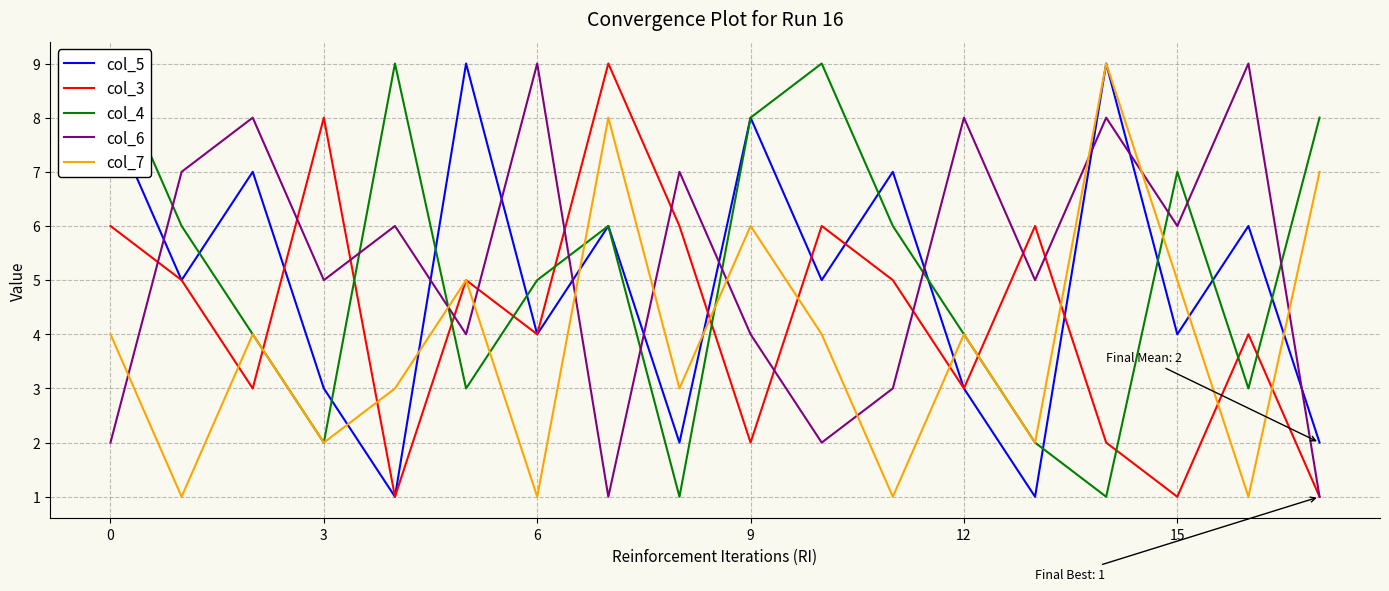

After their last crossing, which series has the higher values: col_6 or col_5?

col_5